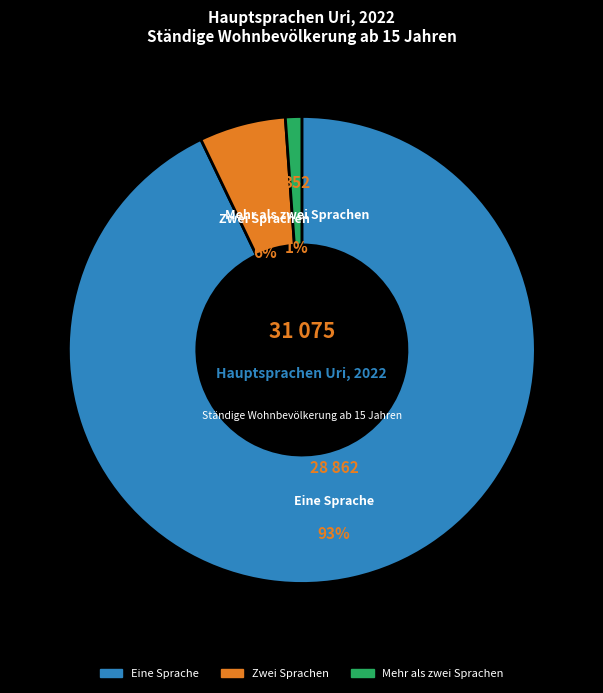

Which slice represents more than half of the pie?

Eine Sprache